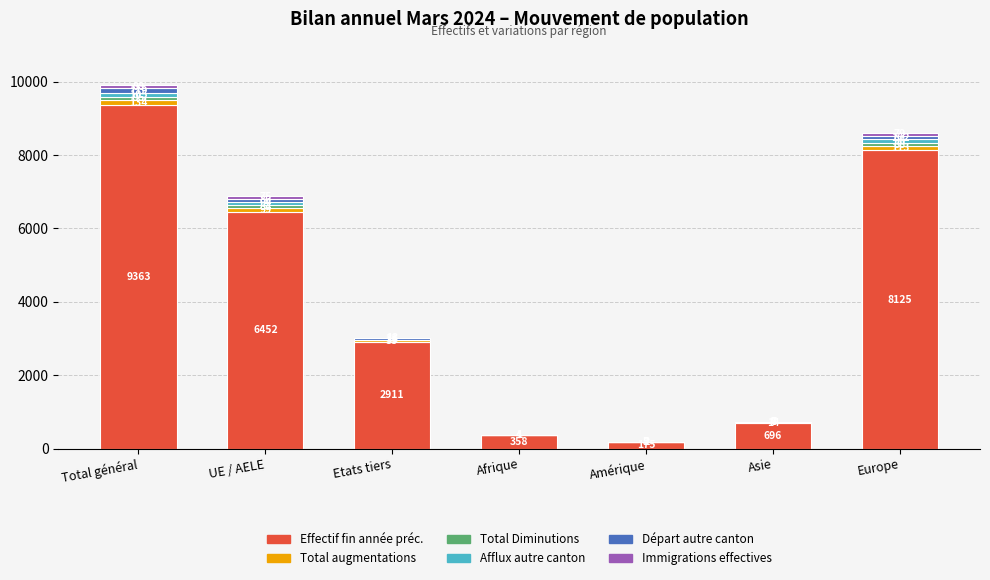

At which category is the sum across all series the highest?

Total général